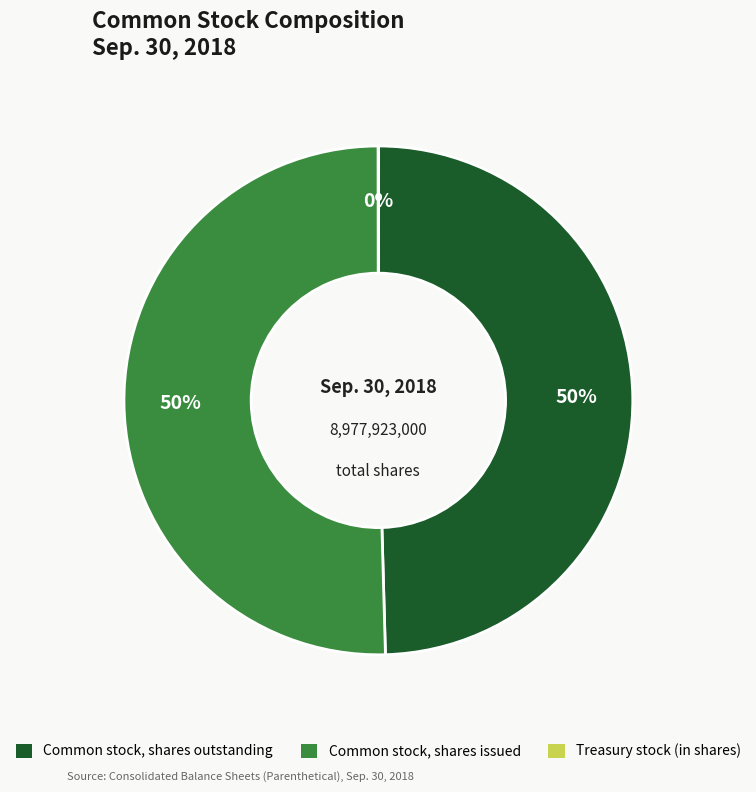

Approximately how many times larger is the value at Common stock, shares outstanding compared to Common stock, shares issued?

1.0